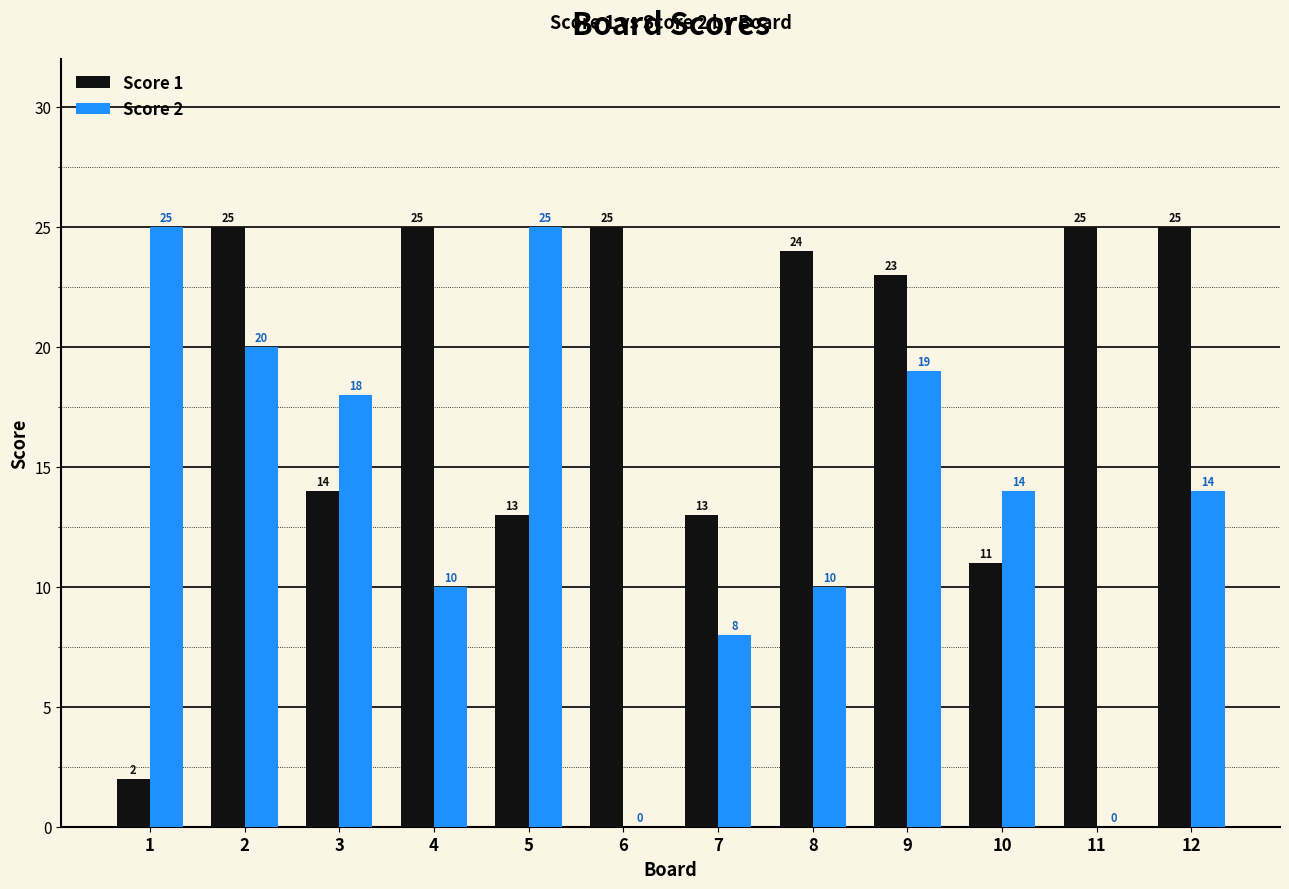

True or false: Score 1 has a value of 23 at 9.

True